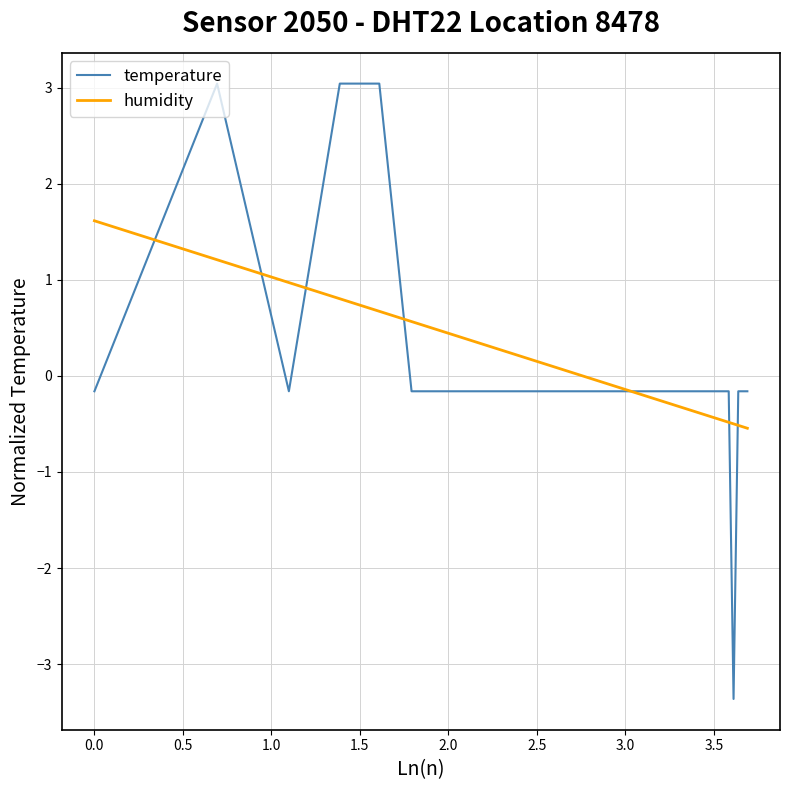

Which series has the widest spread of values?

temperature